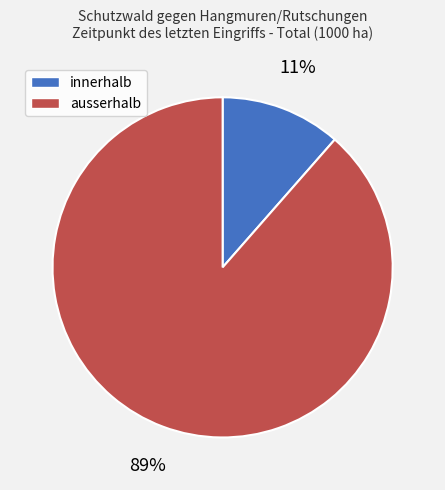

Which slice represents more than half of the pie?

ausserhalb